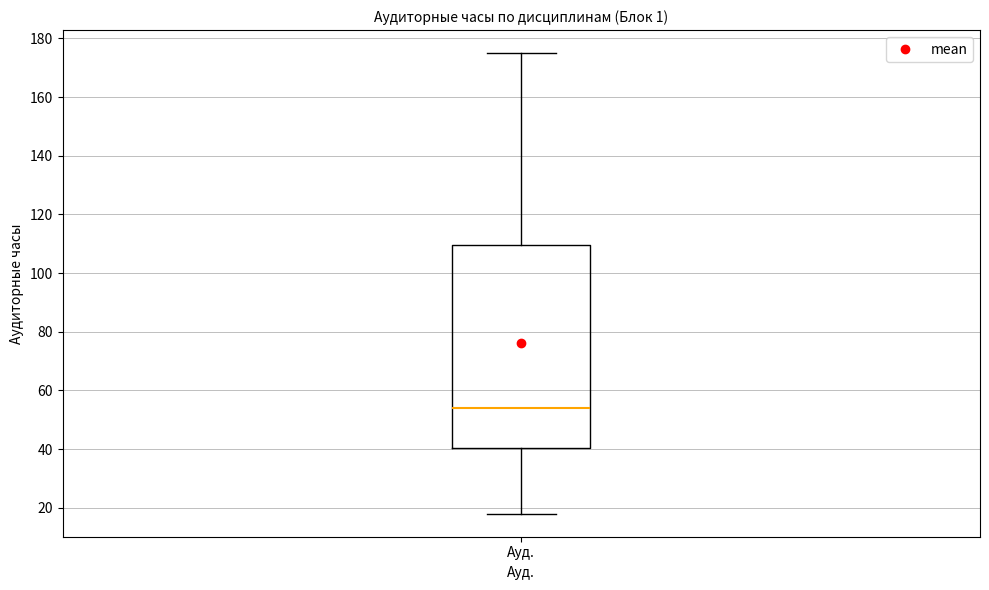

Read this box plot against the y-axis: the position of the median line, the range covered by the box, and the ends of both whiskers. The values are not printed on the chart, so give them approximately, as read against the axis.

median 54, box 40 to 110, whiskers 18 to 176